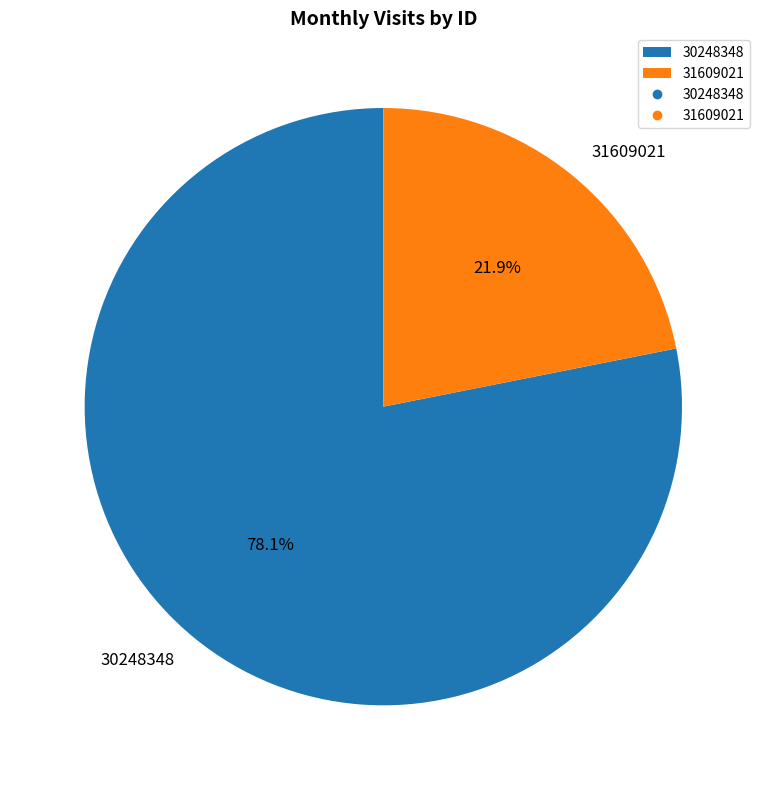

The 30248348 slice represents 78% of the pie. True or false?

True